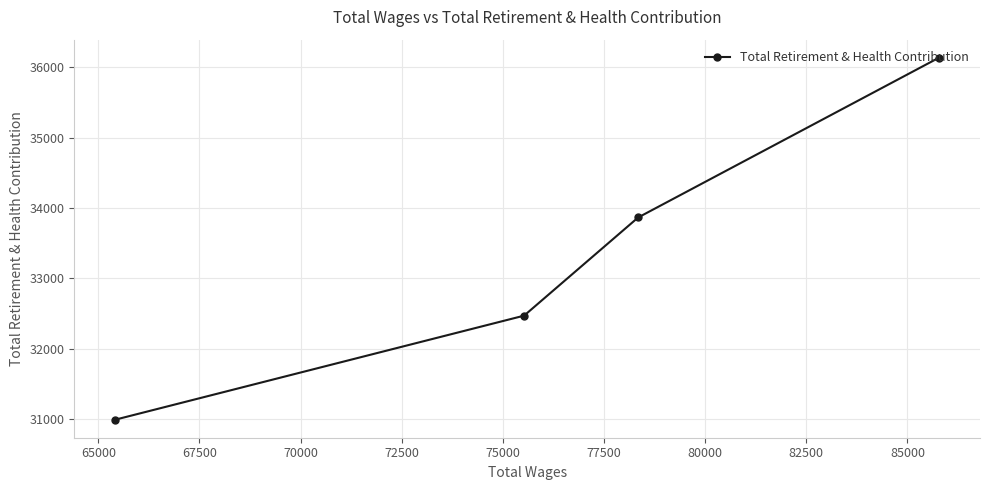

Reading left to right, extract all data points from this chart.

30989	32468	33864	36136